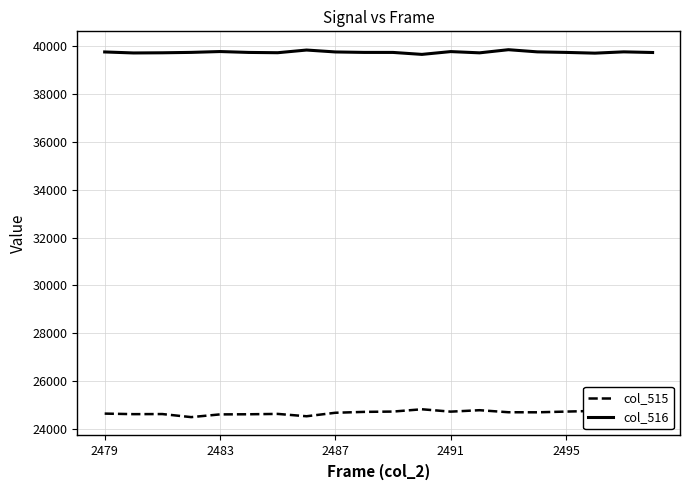

List the series in order of their overall mean, lowest first.

col_515, col_516